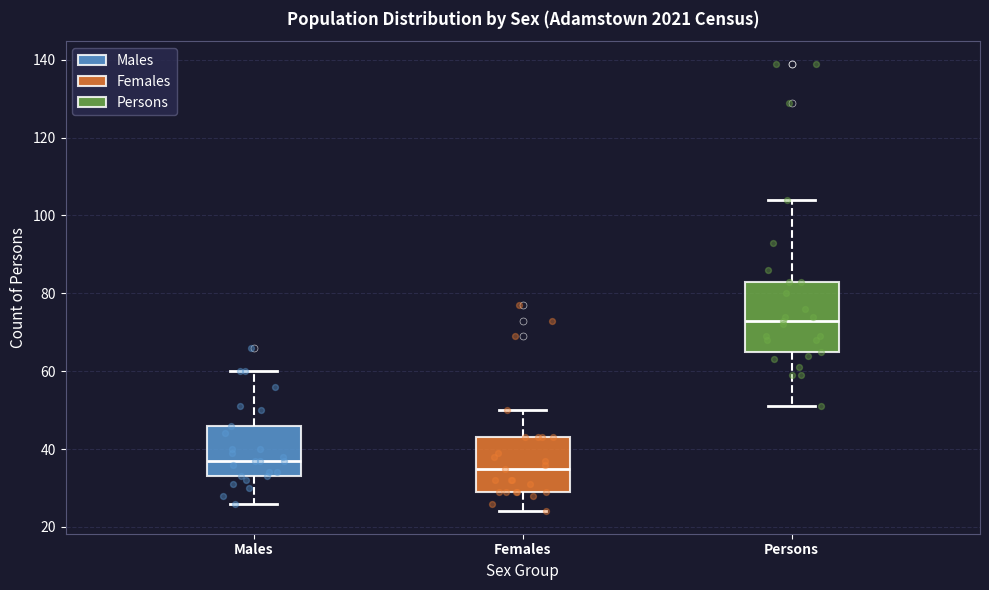

Which box's median line is the highest?

Persons